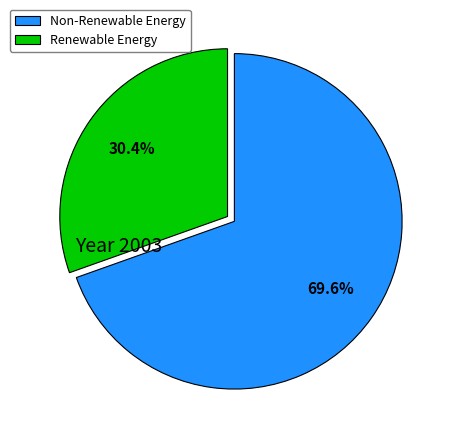

How many segments does this pie chart have?

2